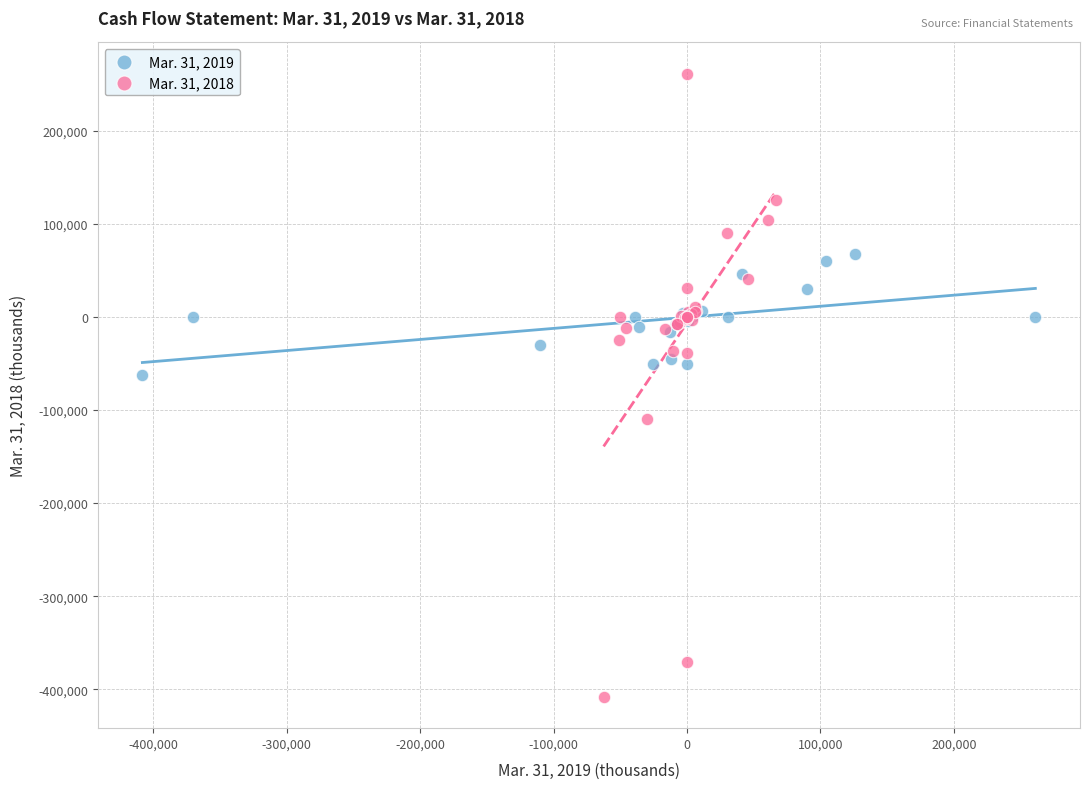

Which series contains the lowest Y value?

Mar. 31, 2018